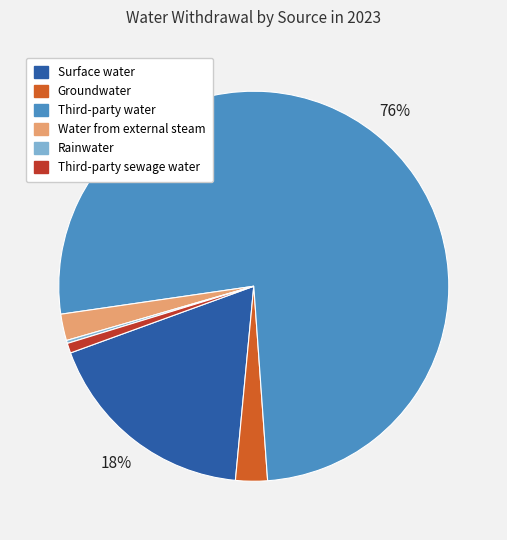

To the nearest percent, what is the average slice percentage?

17%